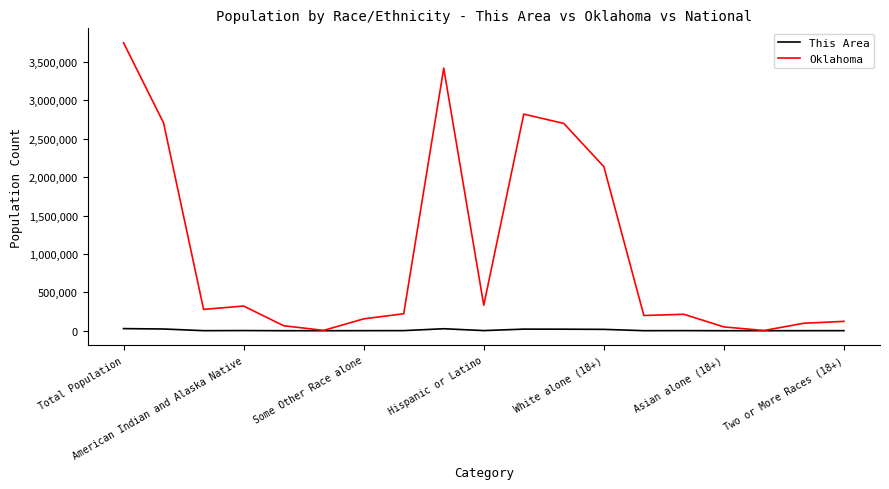

What is the difference between the maximum and minimum values in the Oklahoma series?

3748392